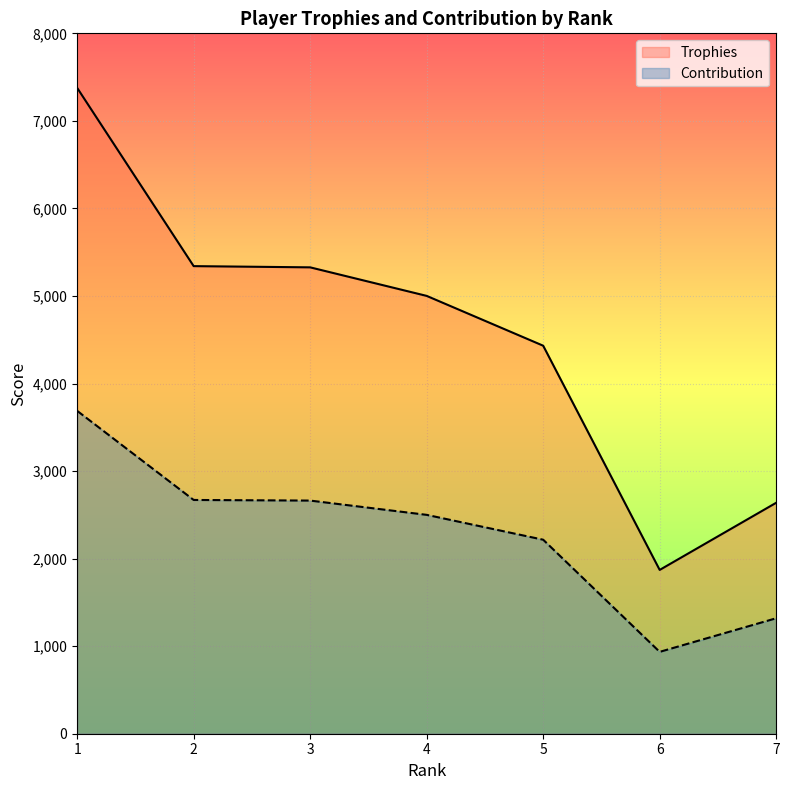

Which series has the largest range (max minus min)?

Trophies